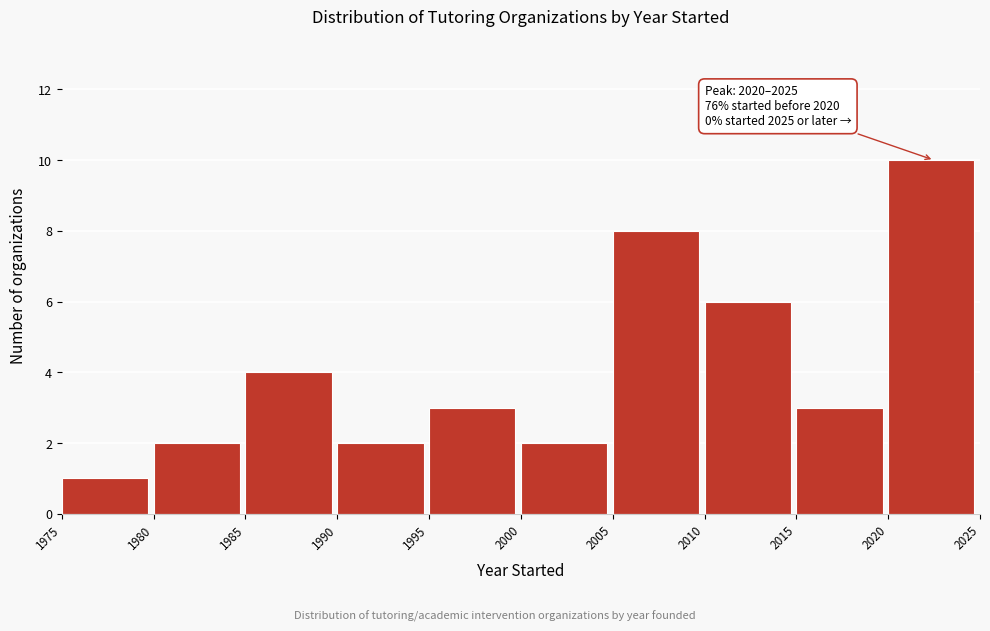

Which range on the x-axis has the tallest bar?

2020 to 2025